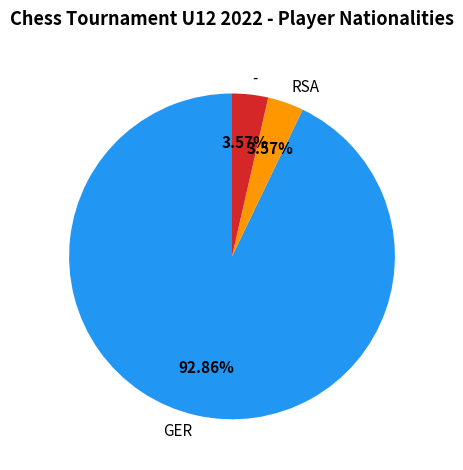

What percentage is the GER slice, to the nearest percent?

93%